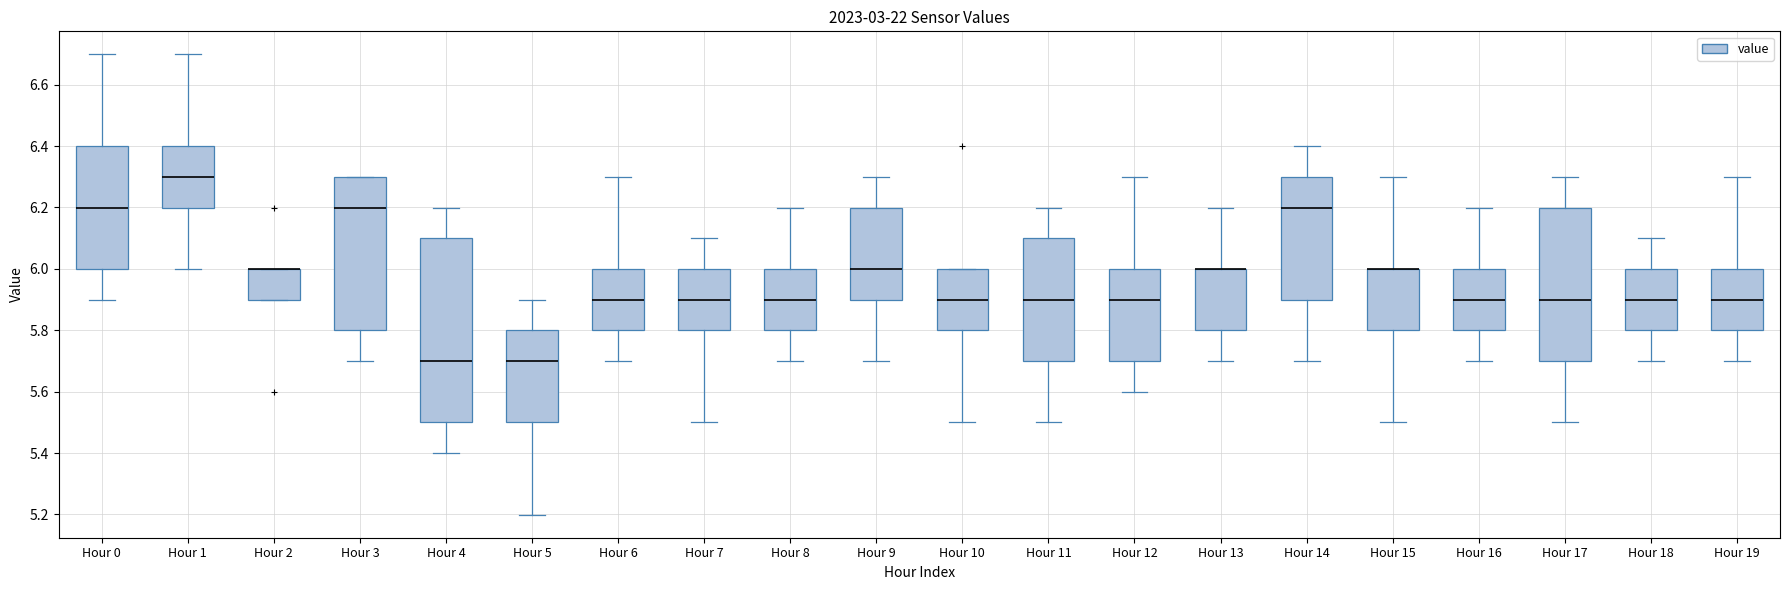

Comparing the boxes themselves (not the whiskers), which one is the tallest?

Hour 4